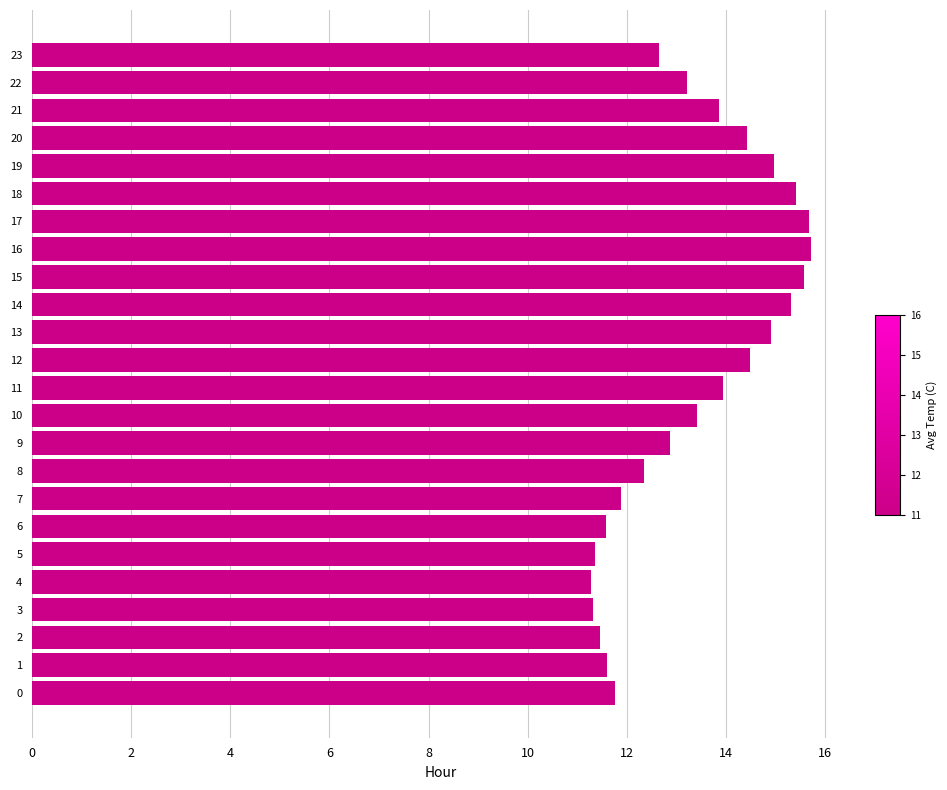

What is the change in value from 5 to 11?

+2.6